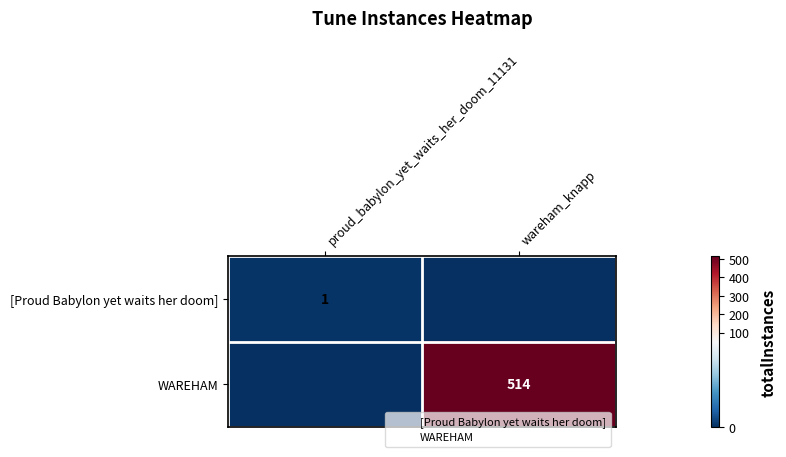

Is the value of WAREHAM at wareham_knapp greater than the value of [Proud Babylon yet waits her doom] at proud_babylon_yet_waits_her_doom_11131?

Yes